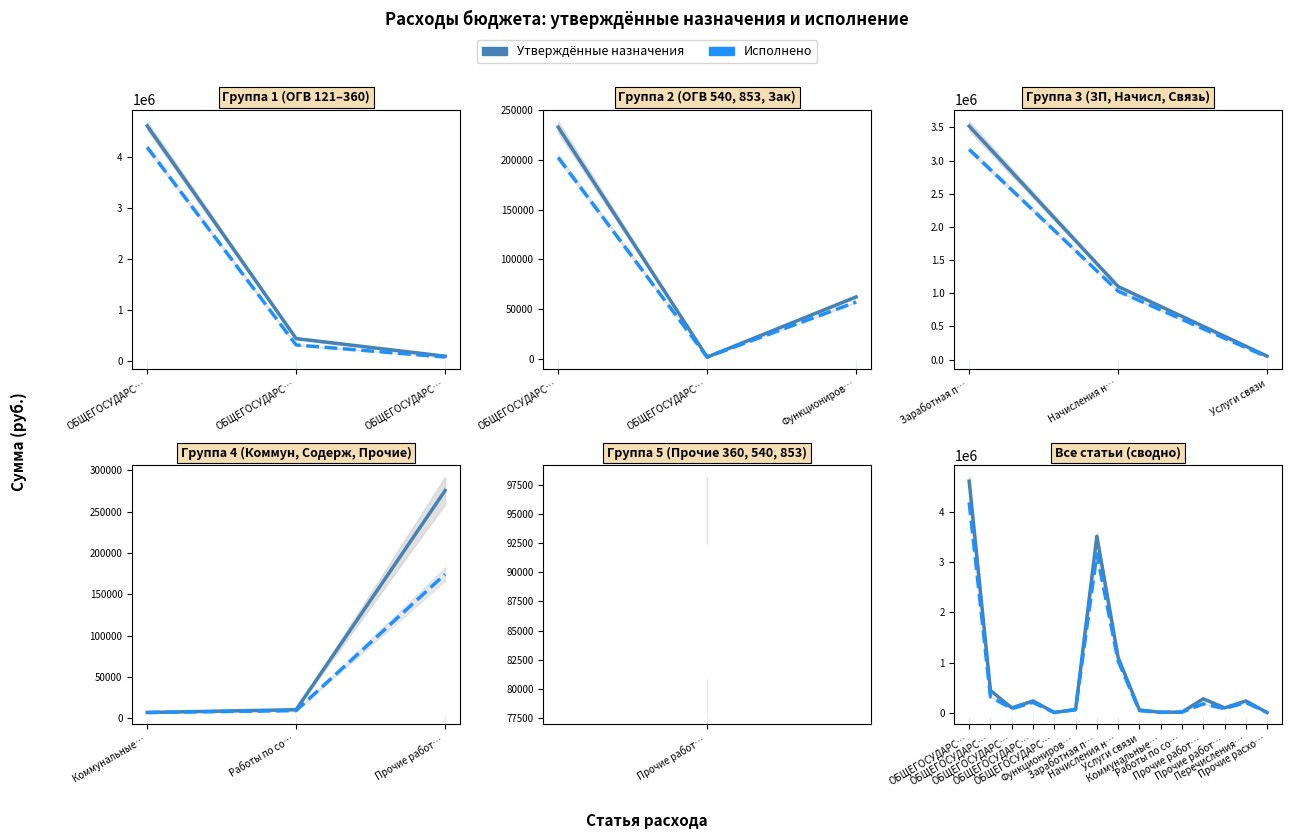

True or false: Утверждённые назначения and Исполнено cross at least once.

False